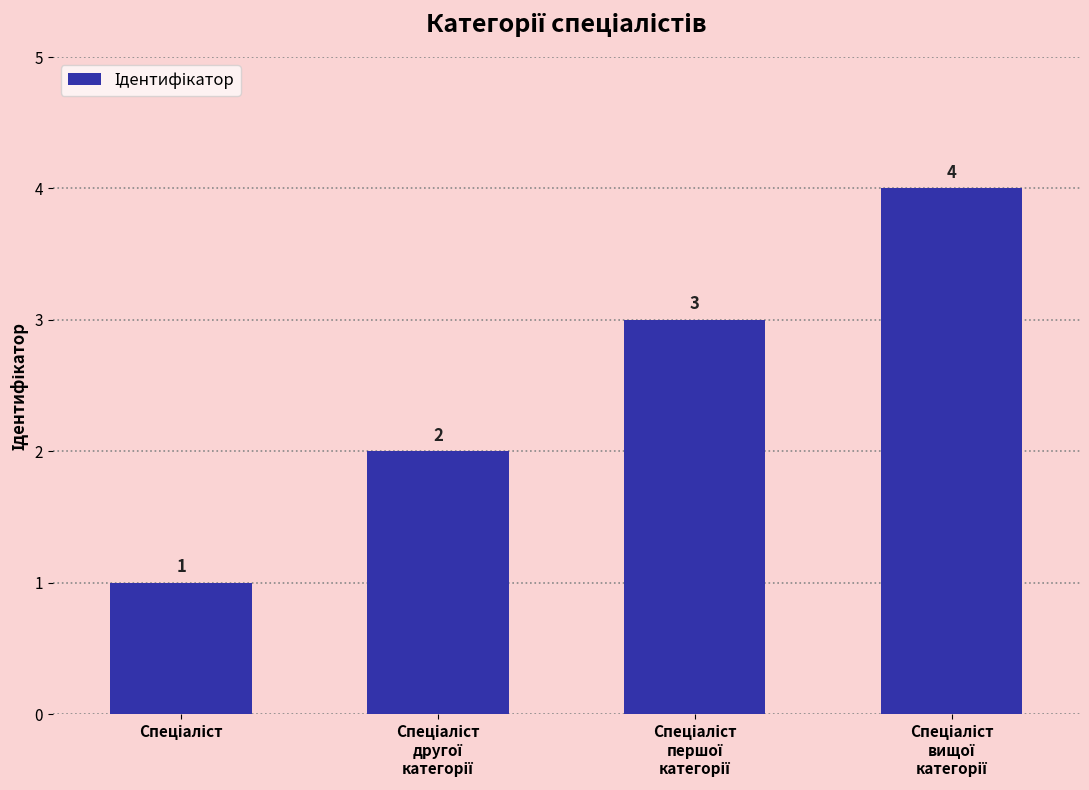

How many data points are less than 3?

2